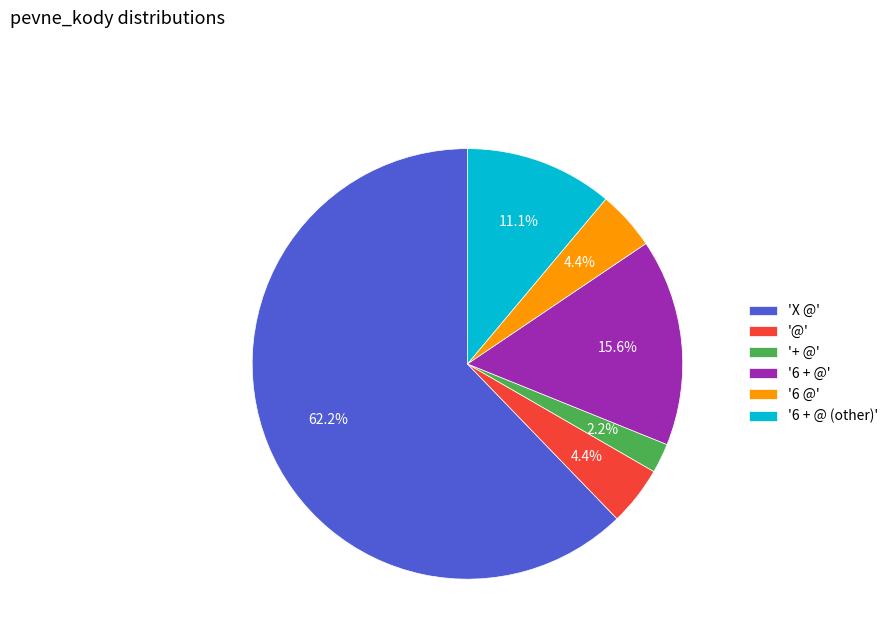

Which category accounts for the majority?

'X @'